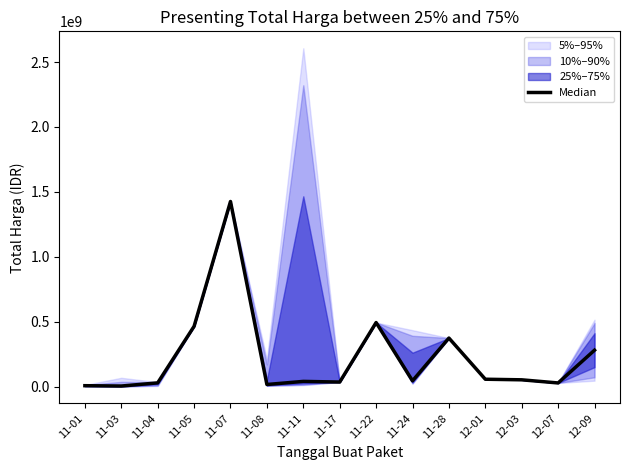

What is the ratio of the value at 11-22 to the value at 11-11?

12.5